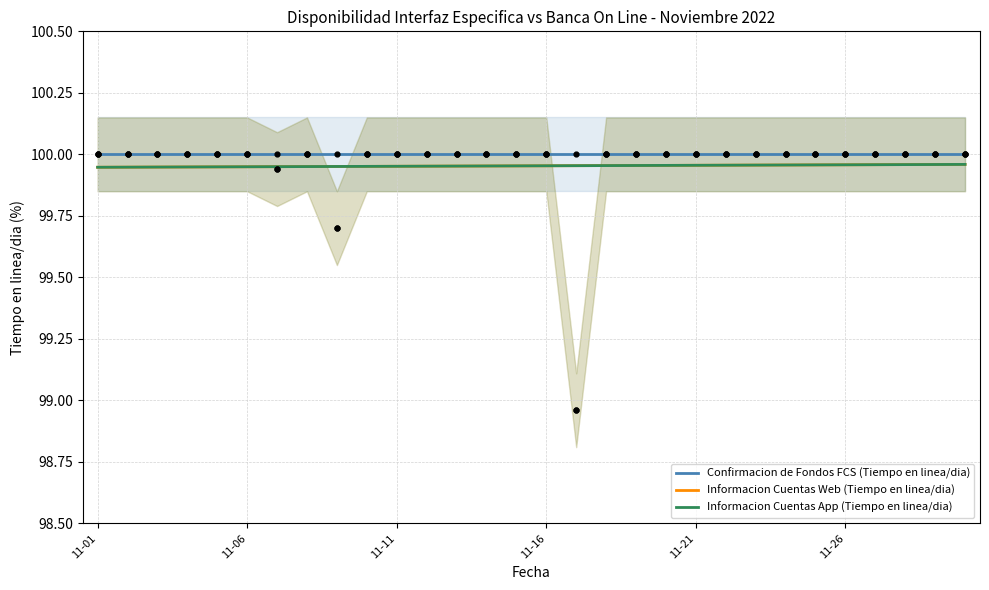

Which series has the largest total across all categories?

Confirmacion de Fondos FCS (Tiempo en linea/dia)